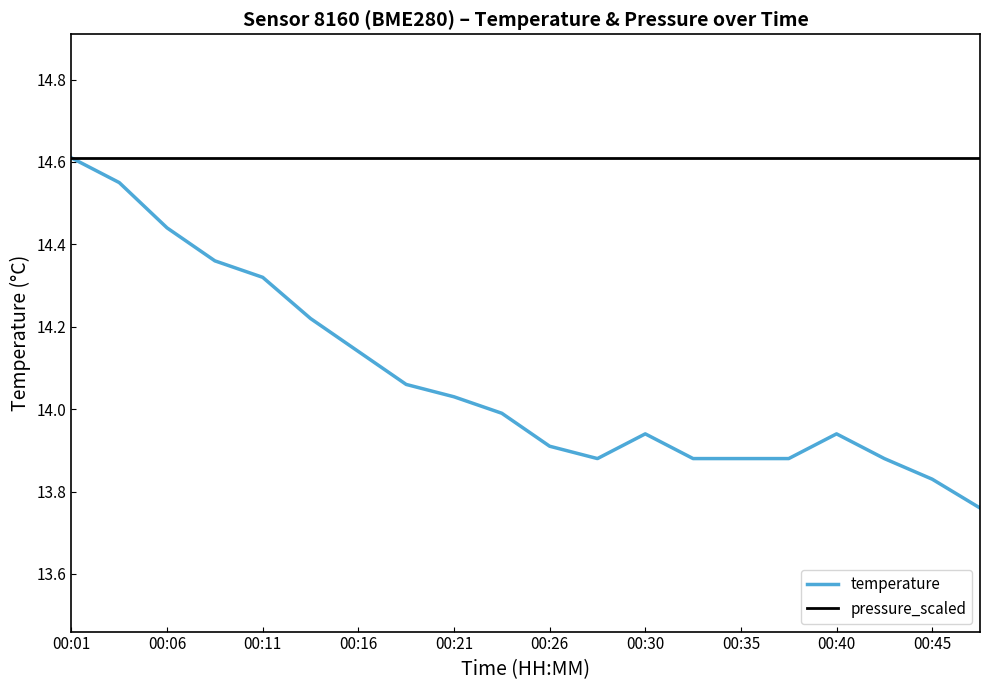

Which category has the highest value in the temperature series?

00:01